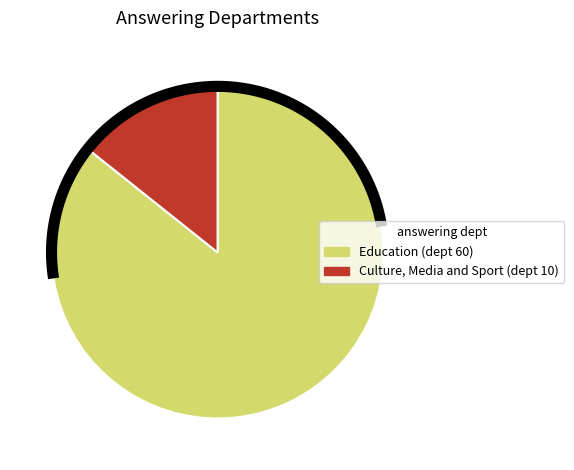

What is the change in value from Education to Culture, Media and Sport?

-50